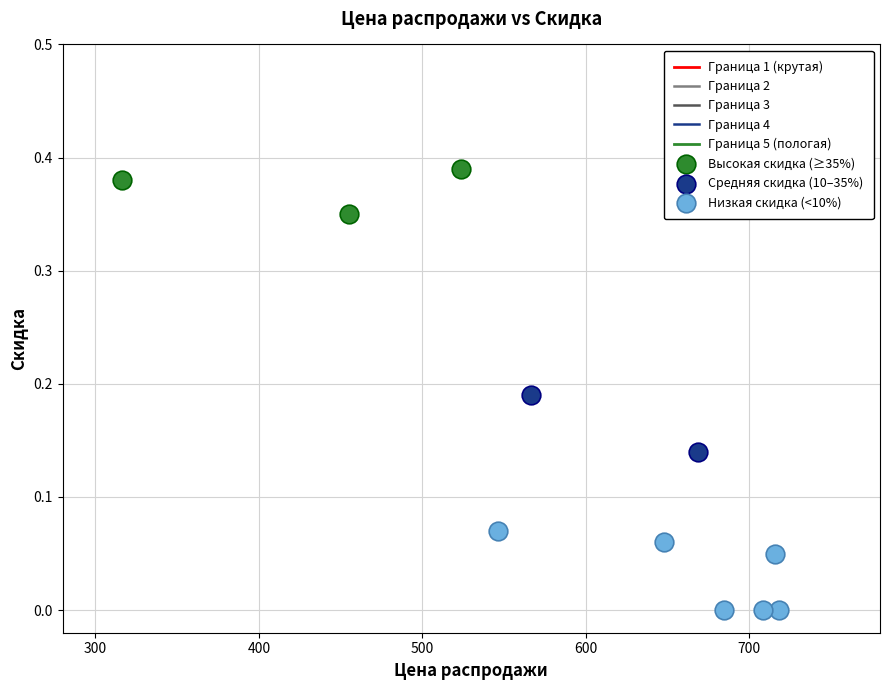

Which series contains the lowest Y value?

Низкая скидка (<10%)